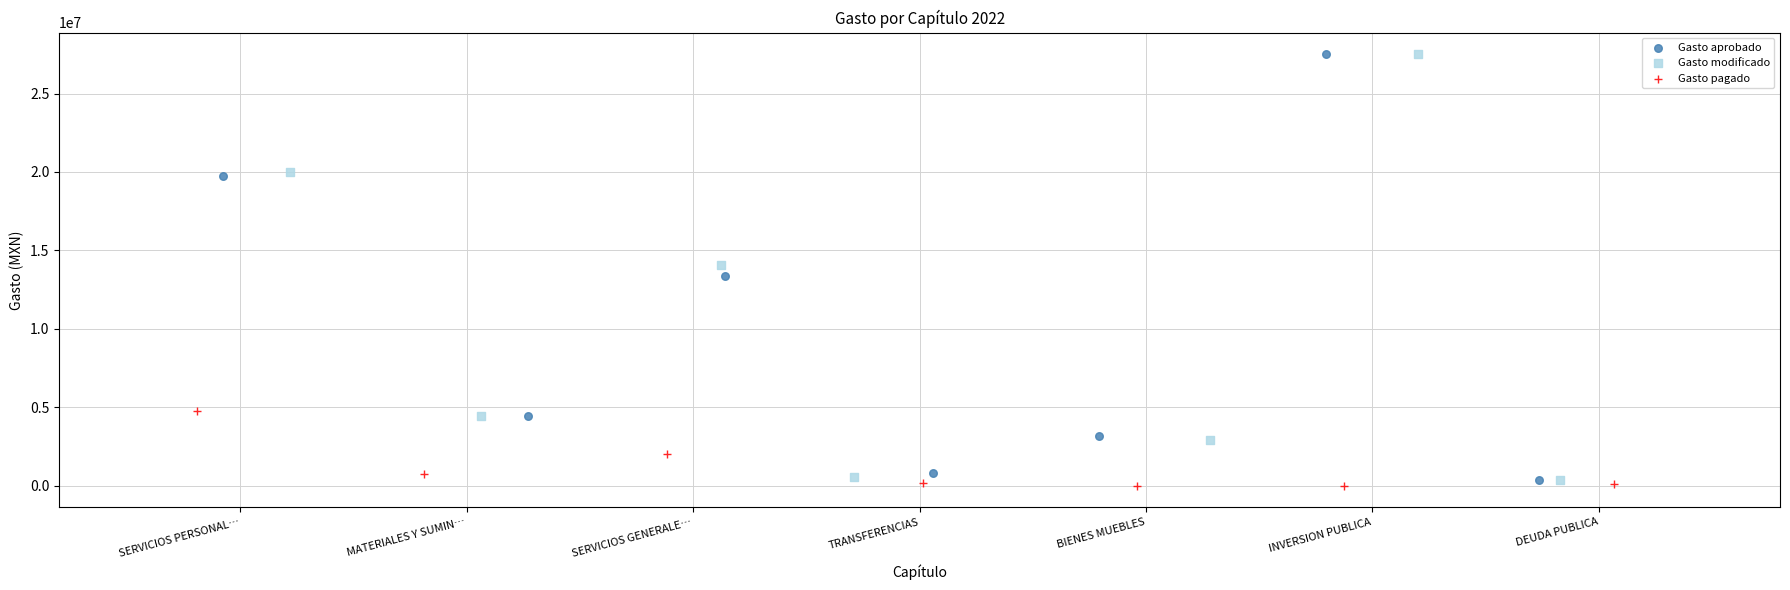

What are all the series names shown in the legend?

Gasto aprobado, Gasto modificado, Gasto pagado